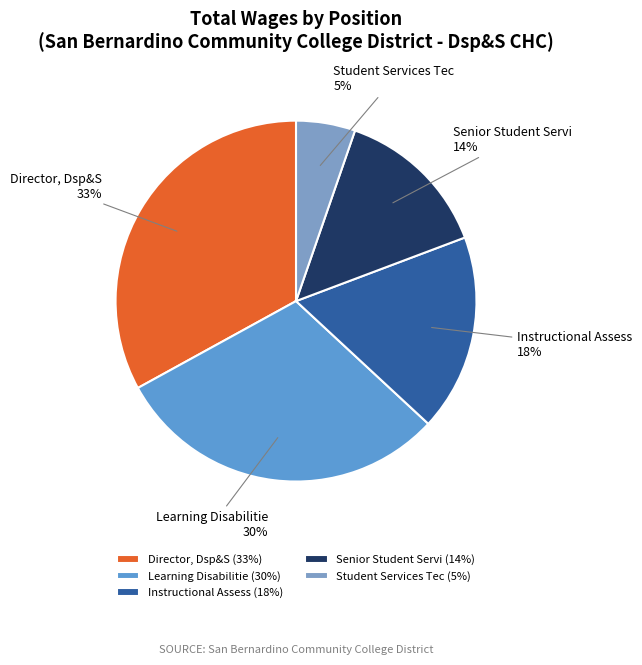

Rank the categories by value from highest to lowest.

Director, Dsp&S, Learning Disabilitie, Instructional Assess, Senior Student Servi, Student Services Tec